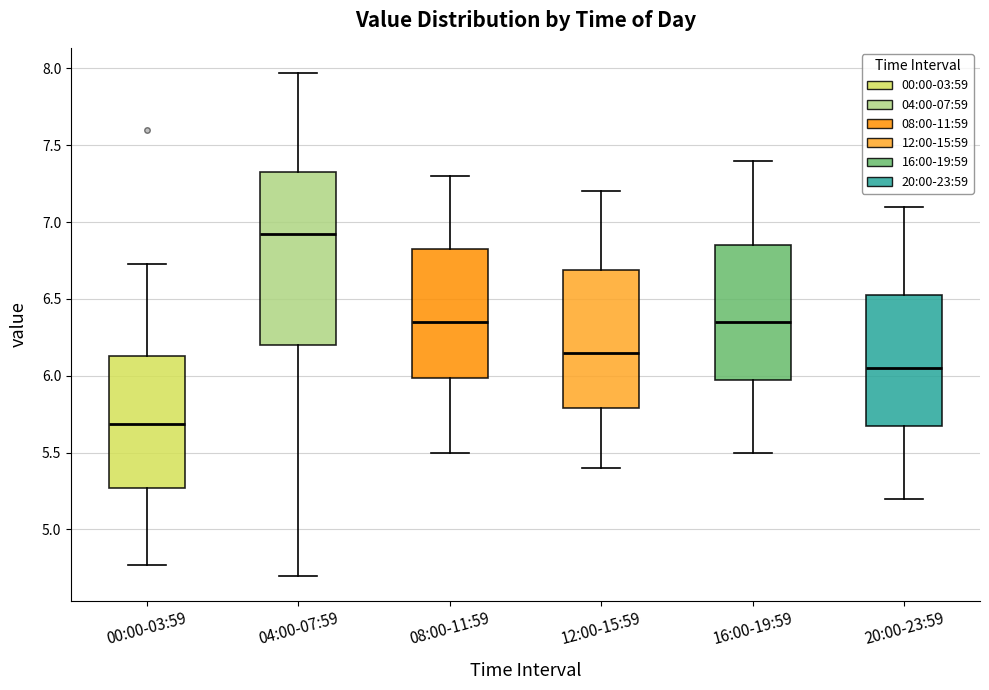

Reading left to right, transcribe this box plot: for each box, give where its median line is, the range the box spans, and where its two whiskers end, as read against the y-axis. The values are not printed on the chart, so give them approximately, as read against the axis.

00:00-03:59: median 5.70, box 5.25 to 6.15, whiskers 4.75 to 6.75
04:00-07:59: median 6.95, box 6.20 to 7.35, whiskers 4.70 to 7.95
08:00-11:59: median 6.35, box 6.00 to 6.85, whiskers 5.50 to 7.30
12:00-15:59: median 6.15, box 5.80 to 6.70, whiskers 5.40 to 7.20
16:00-19:59: median 6.35, box 6.00 to 6.85, whiskers 5.50 to 7.40
20:00-23:59: median 6.05, box 5.70 to 6.55, whiskers 5.20 to 7.10